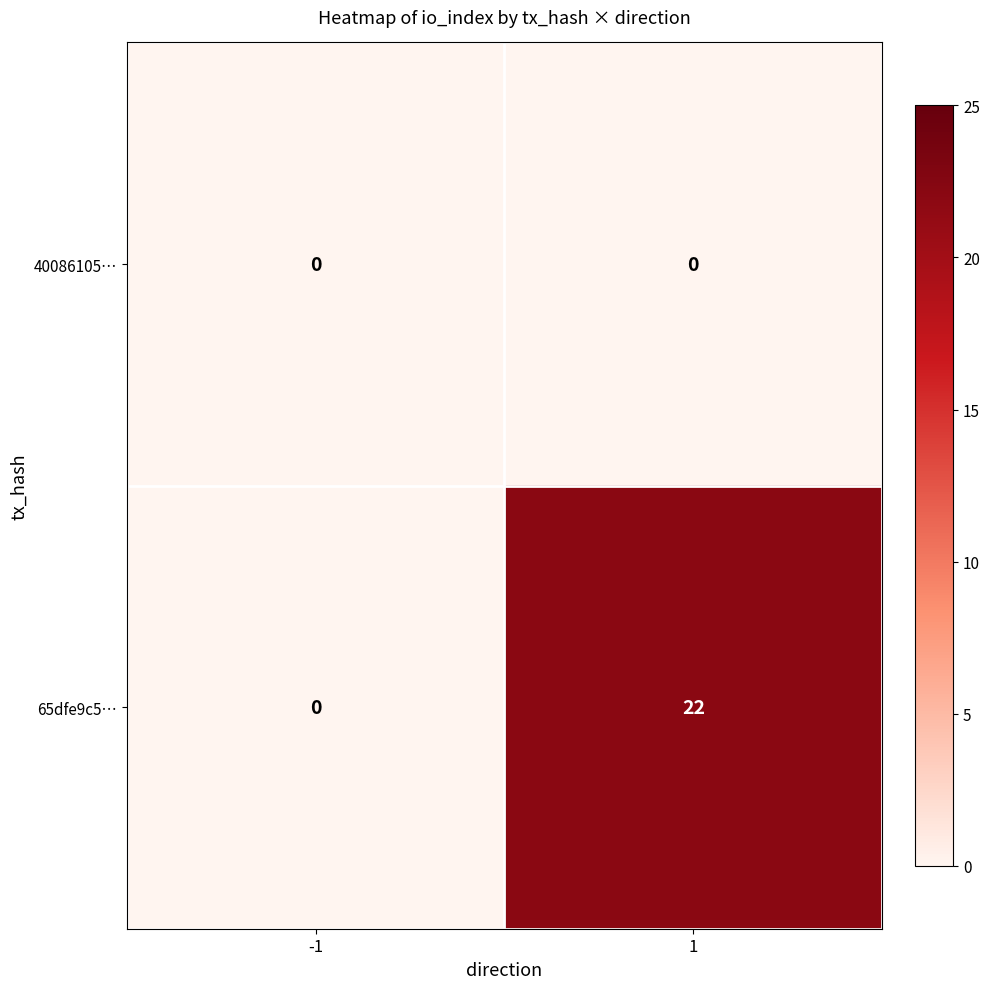

True or false: 40086105… has a value of 0 at -1.

True